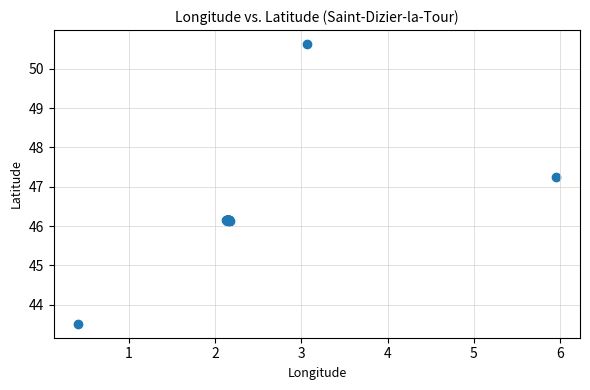

What Y value in the scatter plot is closest to 47?

47.3